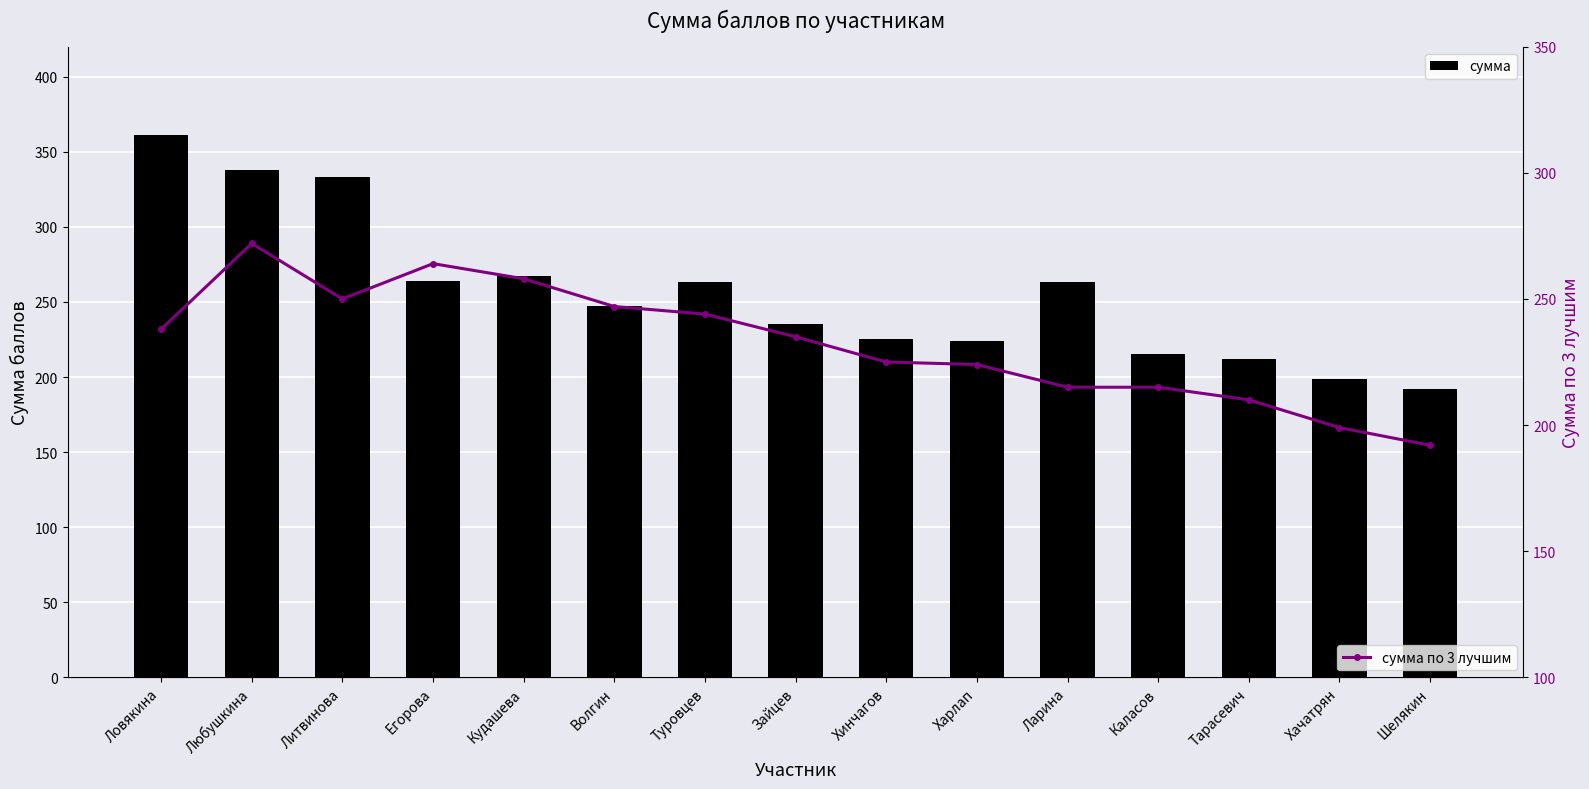

Between Ловякина and Кудашева, which series saw the biggest shift?

сумма